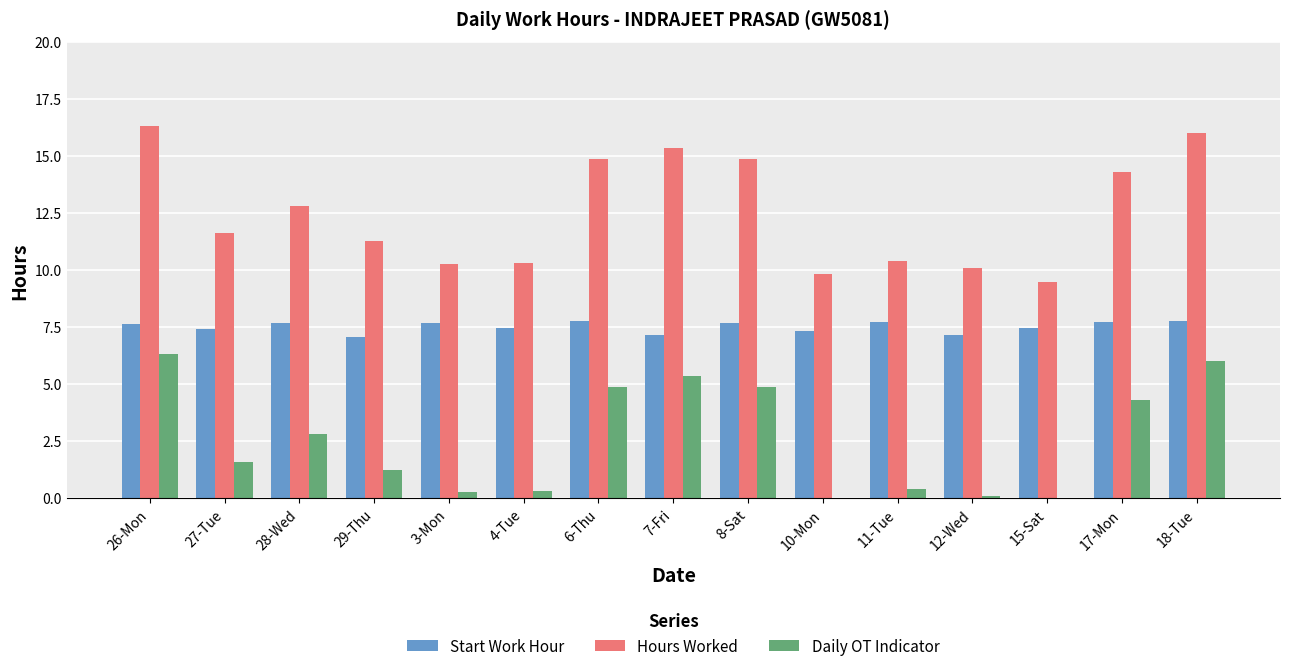

Are the bars grouped side by side (vs. stacked)?

Yes